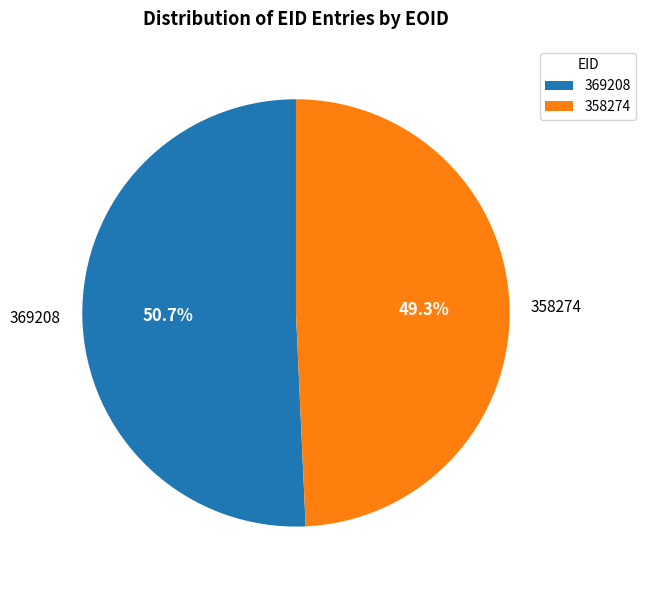

What is the largest slice in the pie chart?

369208